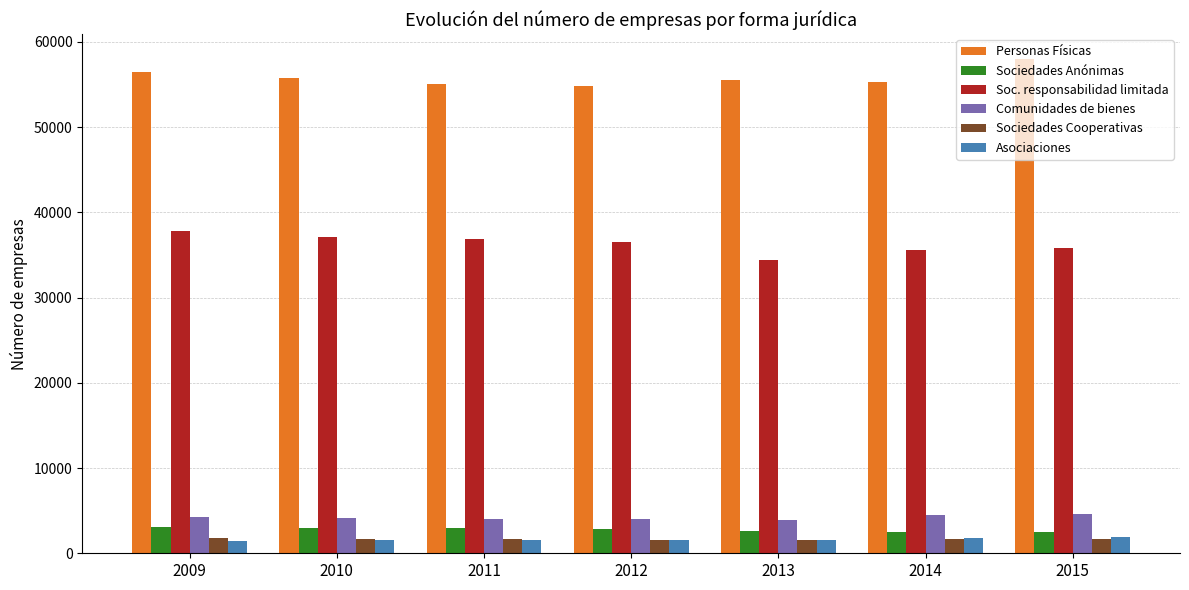

At which label does Personas Físicas first exceed 55484?

2009